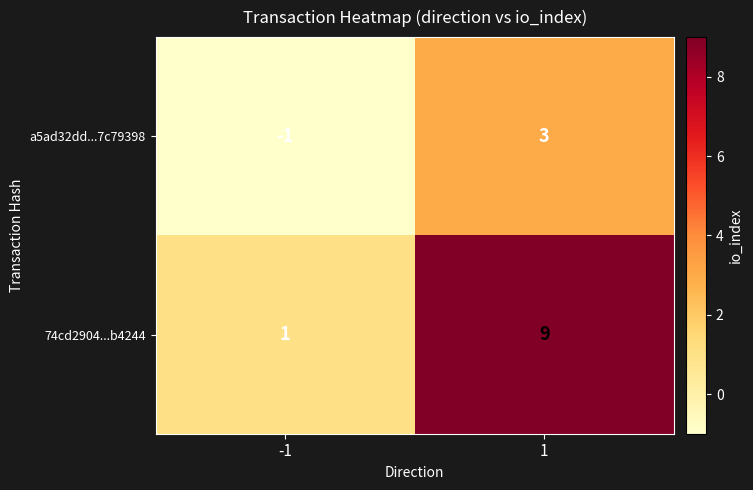

Is the value of a5ad32dd...7c79398 at 1 greater than the value of 74cd2904...b4244 at 1?

No